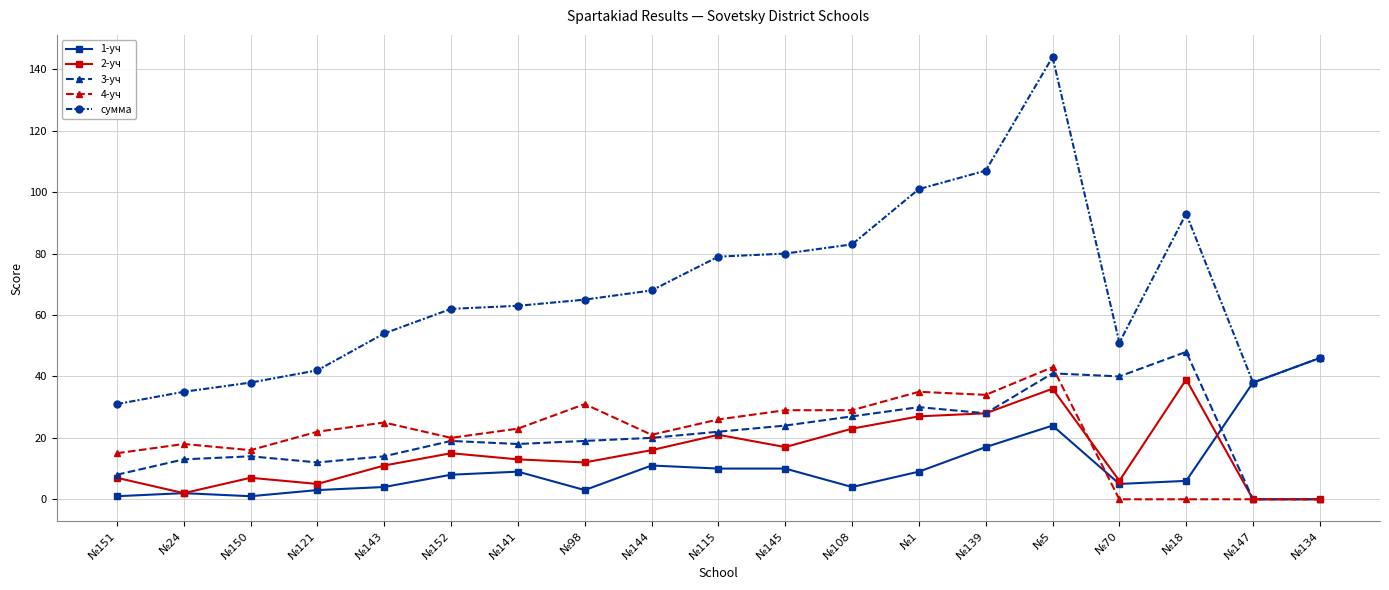

What is the highest value of the 3-уч series?

48